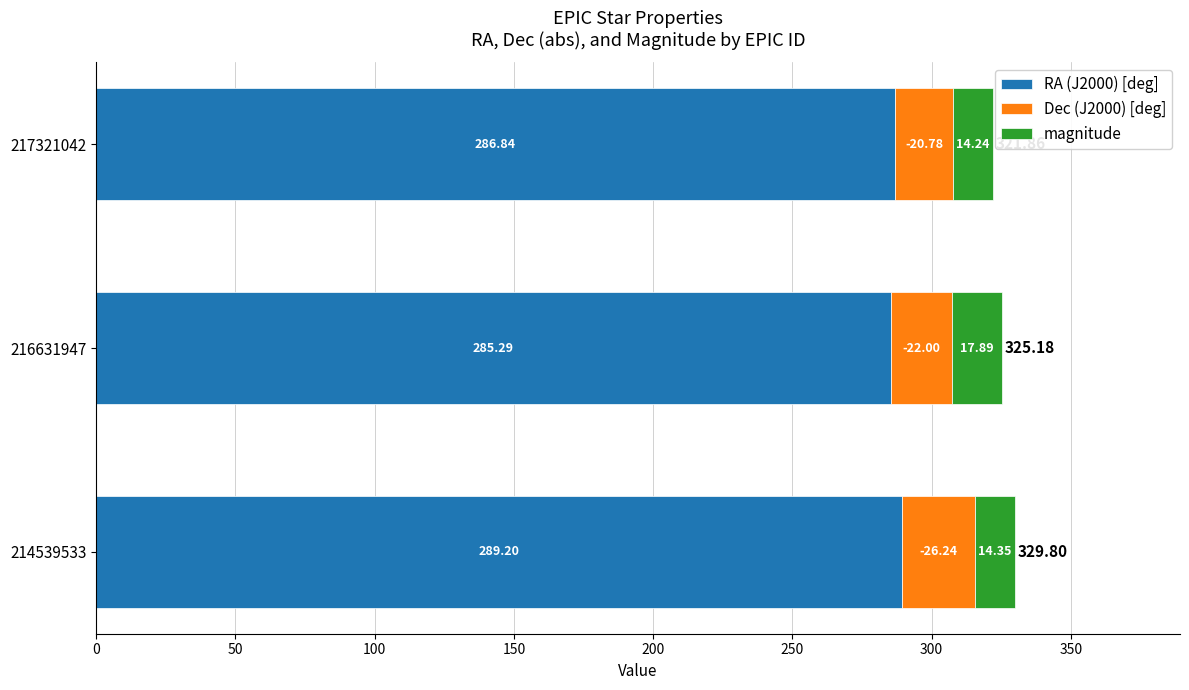

What is the difference between the maximum and minimum values in the RA (J2000) [deg] series?

3.9